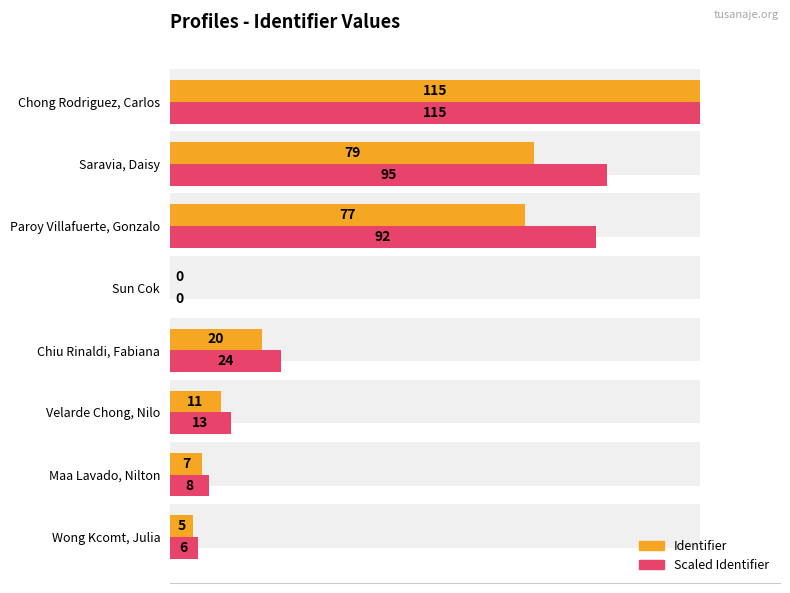

What is the difference between the maximum and minimum values in the Identifier series?

115.0